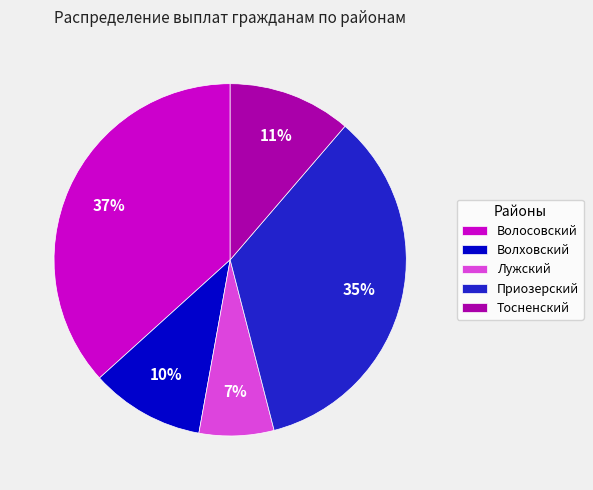

Approximately how many times larger is the value at Приозерский compared to Волосовский?

0.9